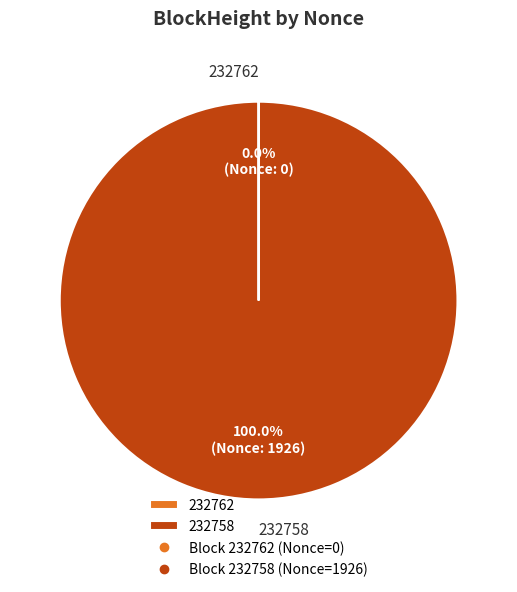

Which slice represents more than half of the pie?

232758